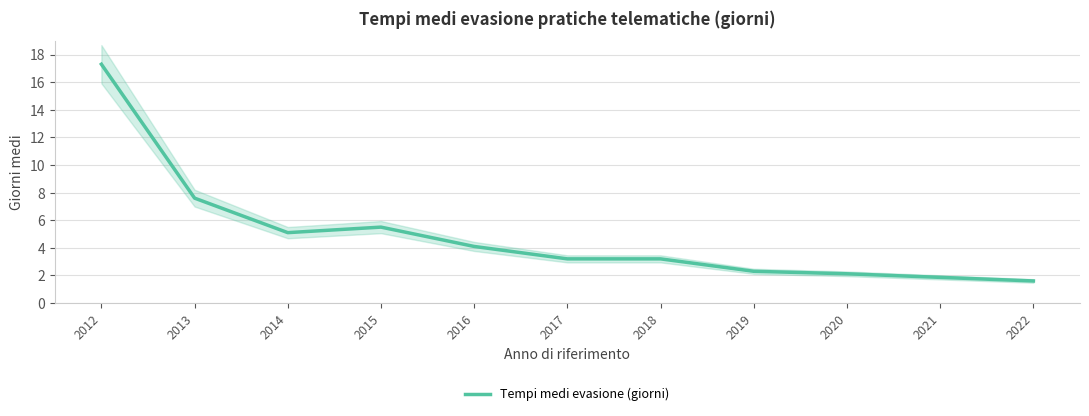

What is the value of the 2nd point from the left?

7.6